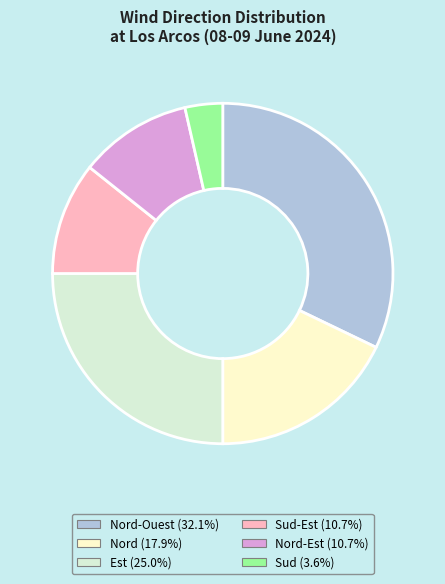

Does any single category account for the majority?

No